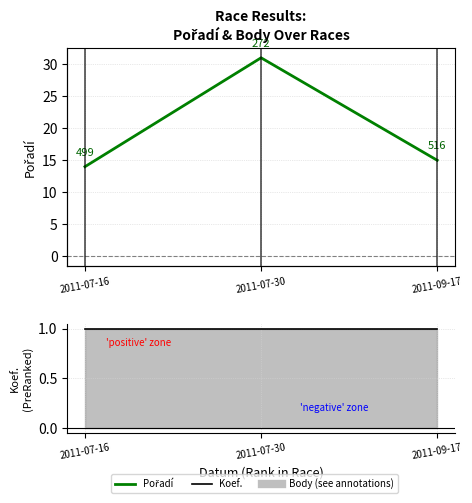

Rank the categories by Koef. value from highest to lowest.

2011-07-16, 2011-07-30, 2011-09-17